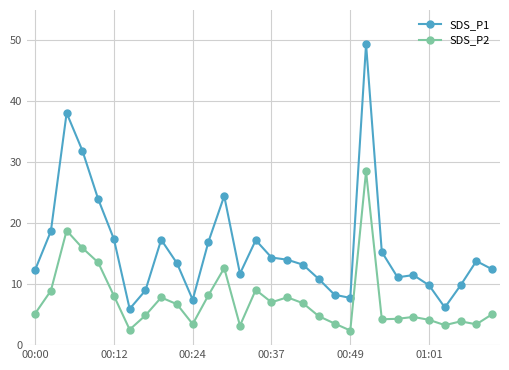

List the series in order of their overall mean, lowest first.

SDS_P2, SDS_P1